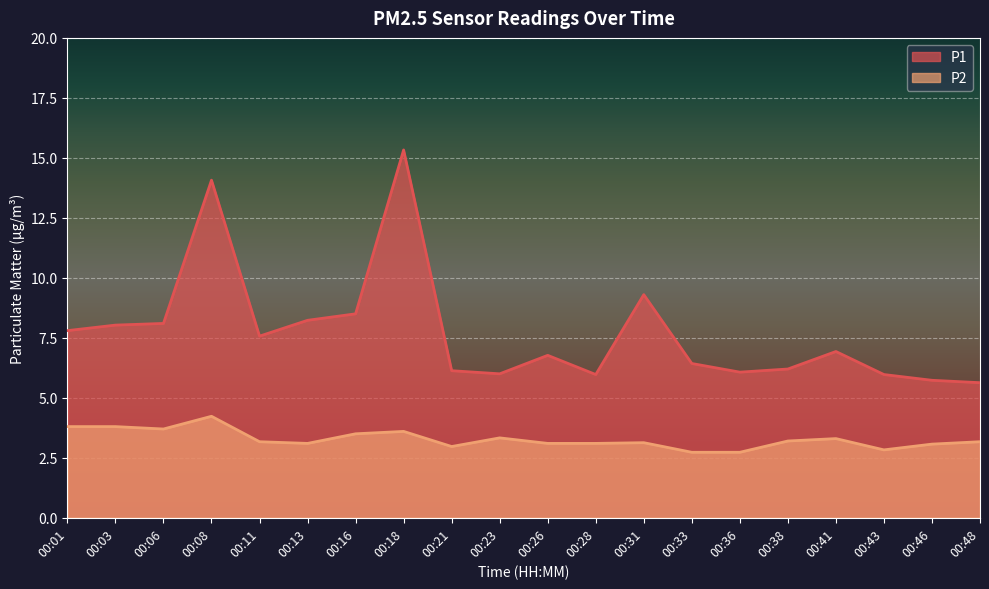

The P1 series shows 8.0 at 00:03. True or false?

True